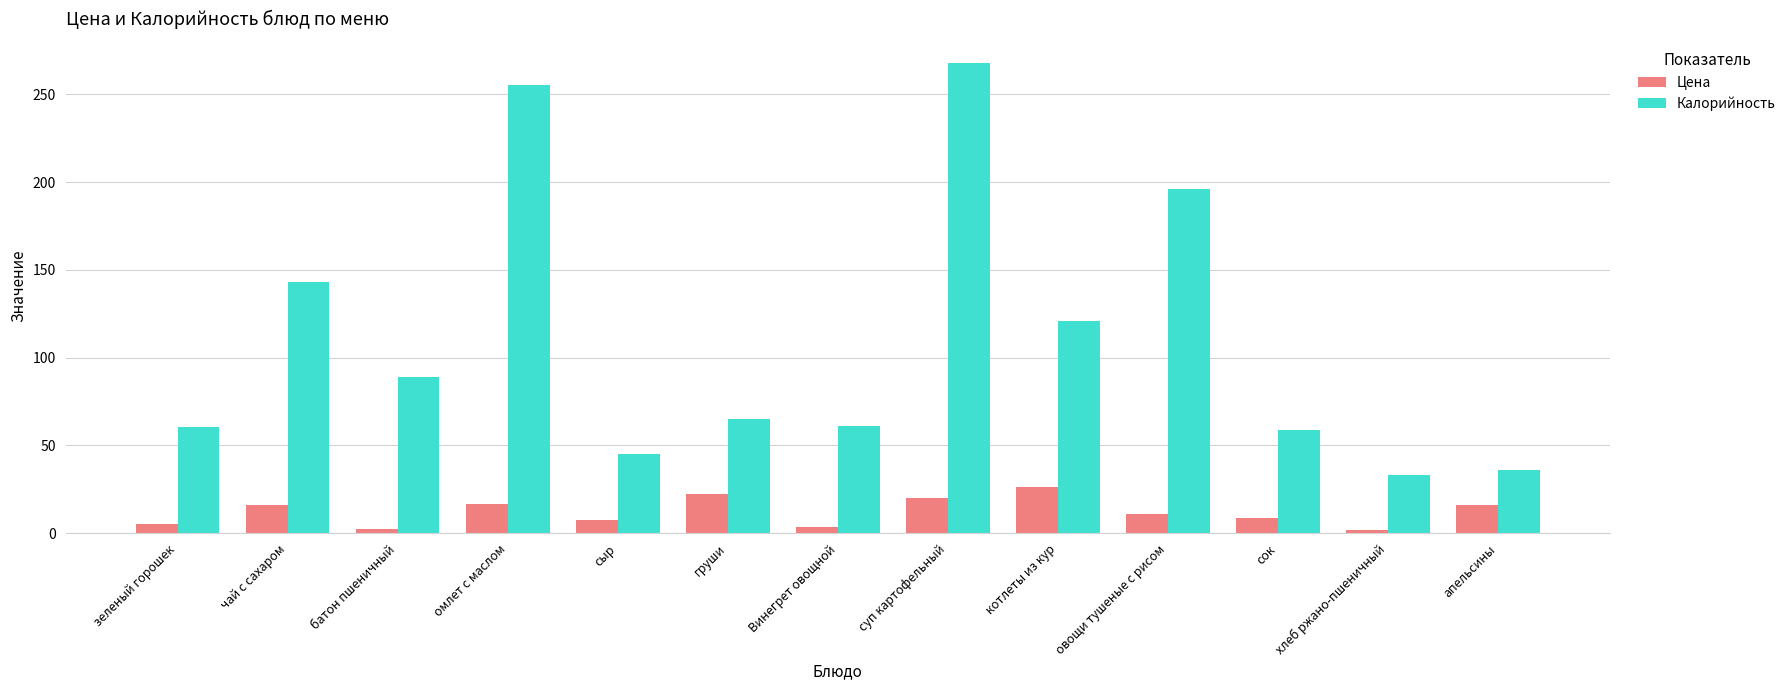

What is the approximate value of Калорийность at омлет с маслом?

255.0